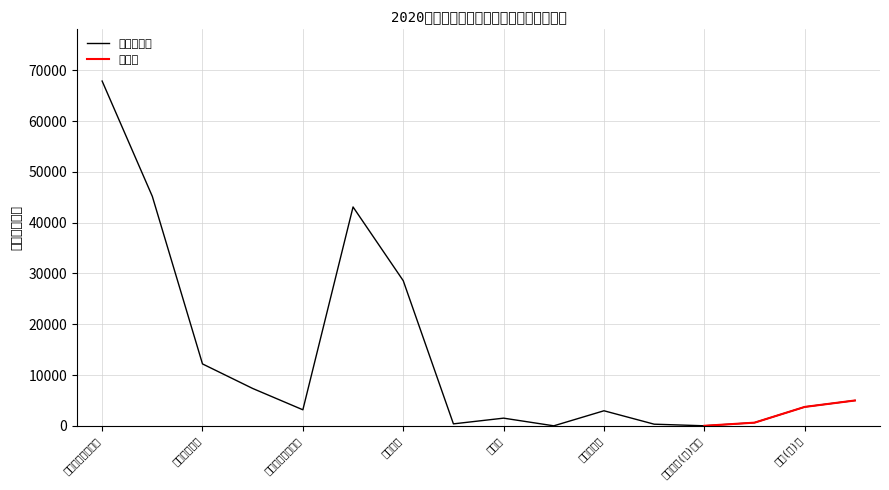

At which category does the data reach its first local valley?

其他工资福利支出